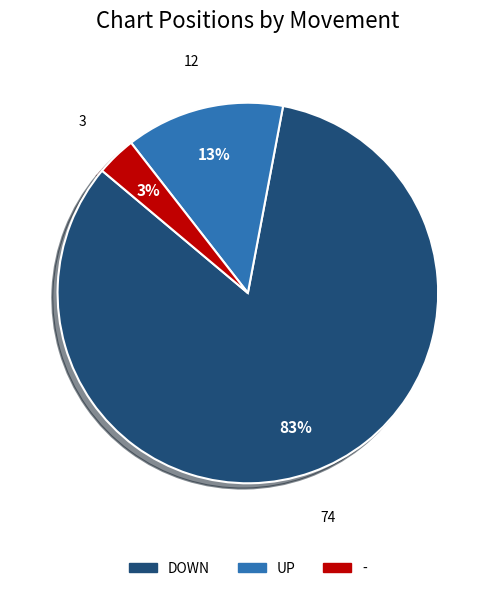

Does any single category account for the majority?

Yes